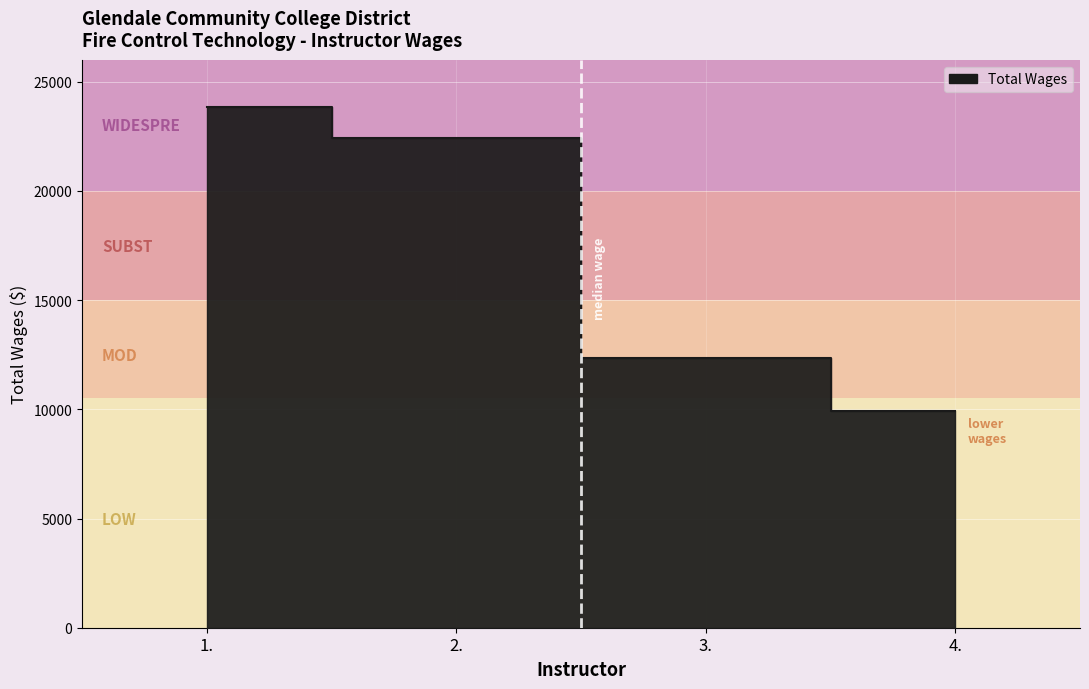

True or false: the data shows 21379 at 3..

False